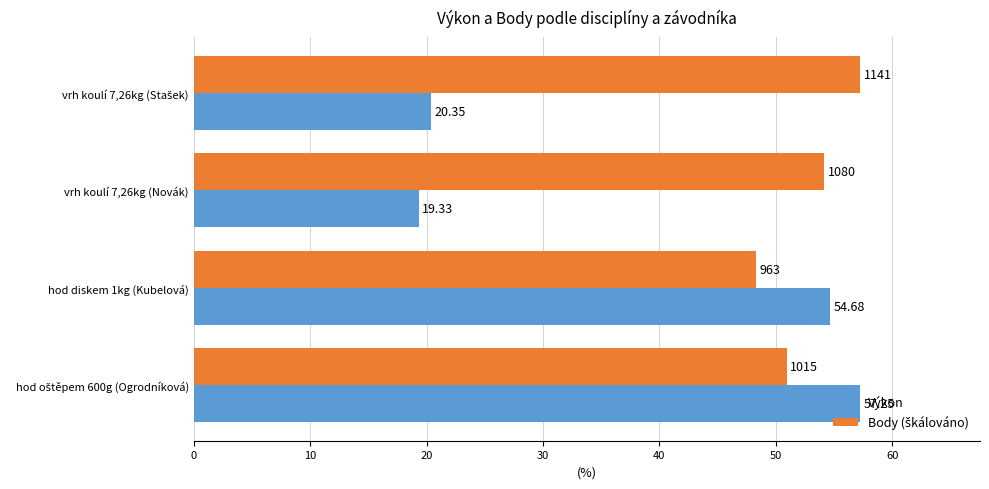

Which series has the largest range (max minus min)?

Výkon